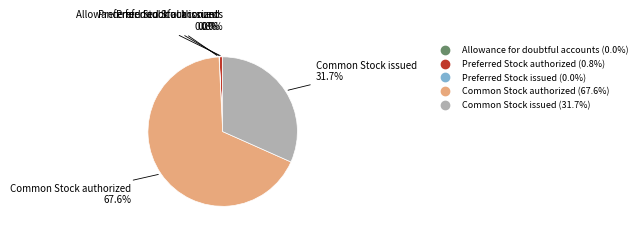

What portion of the pie excludes Common Stock issued?

68.3%